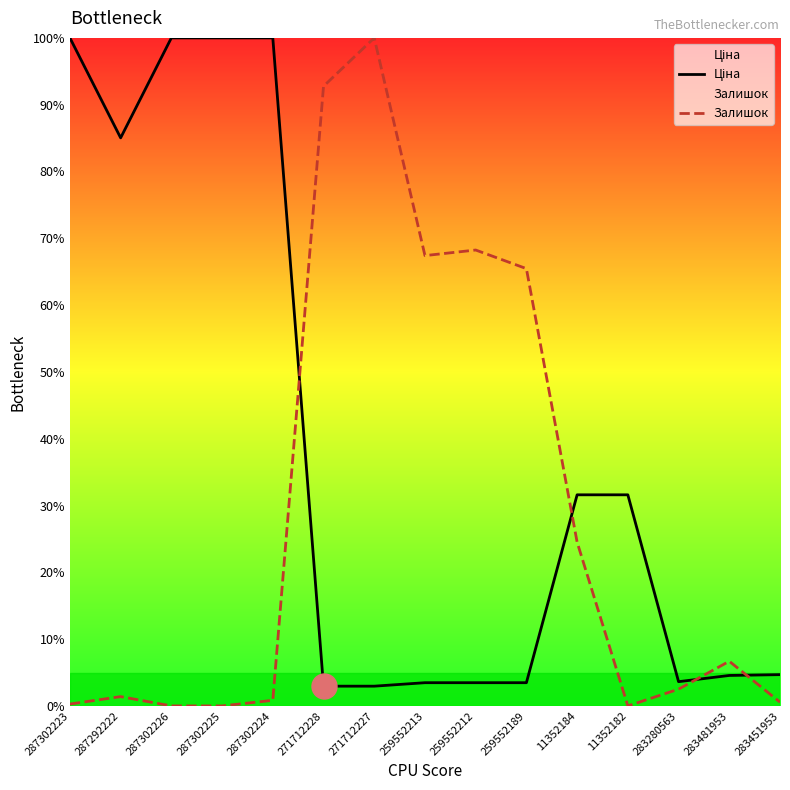

Rank the categories by Залишок value from highest to lowest.

271712227, 271712228, 259552212, 259552213, 259552189, 11352184, 283481953, 283280563, 287292222, 287302224, 283451953, 287302223, 287302226, 287302225, 11352182